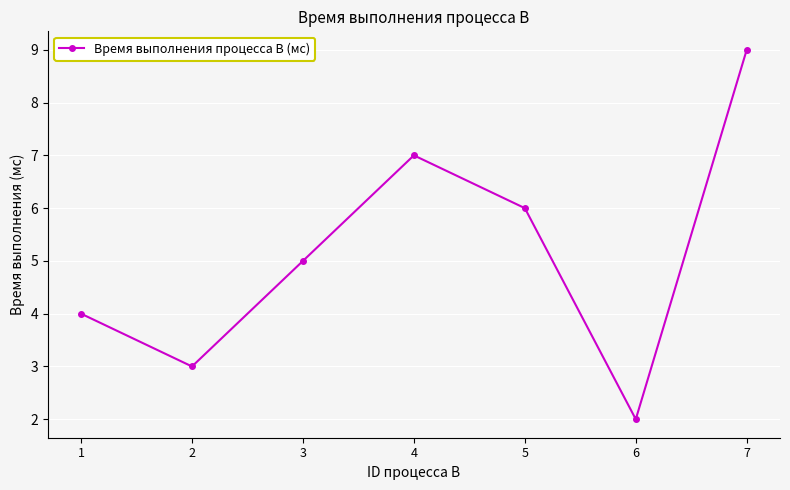

Is this an area chart (filled region under the line)?

No